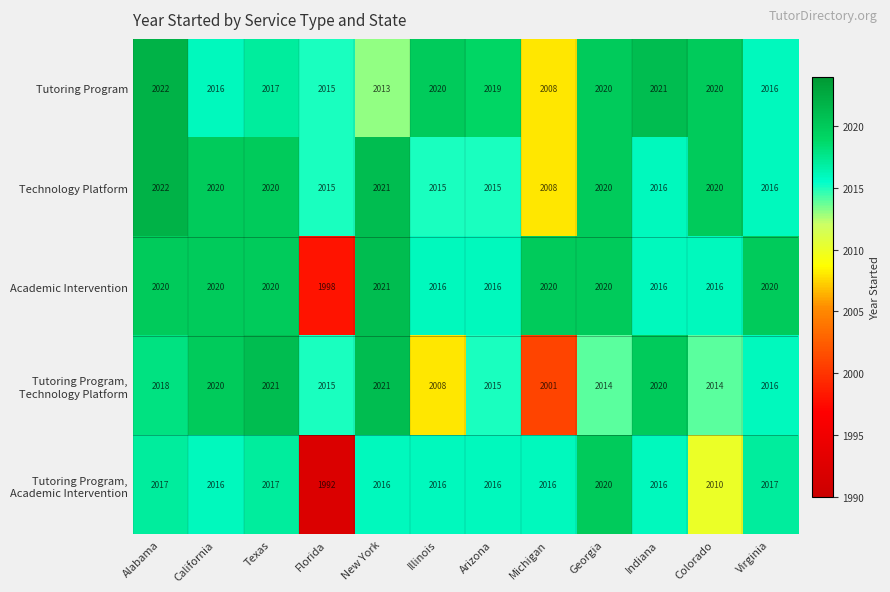

Which series changed the most between Texas and New York?

Tutoring Program